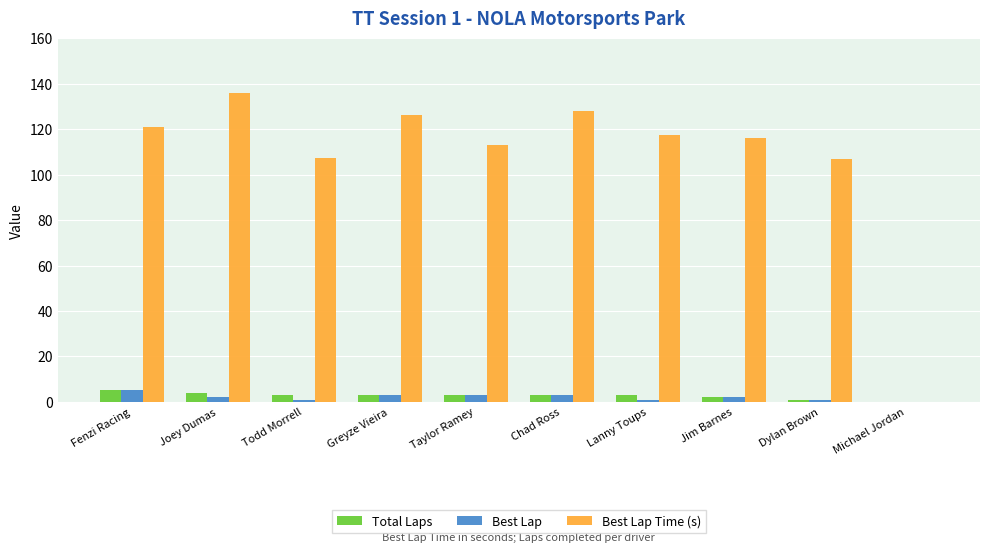

What is the sum of all Best Lap values?

21.0